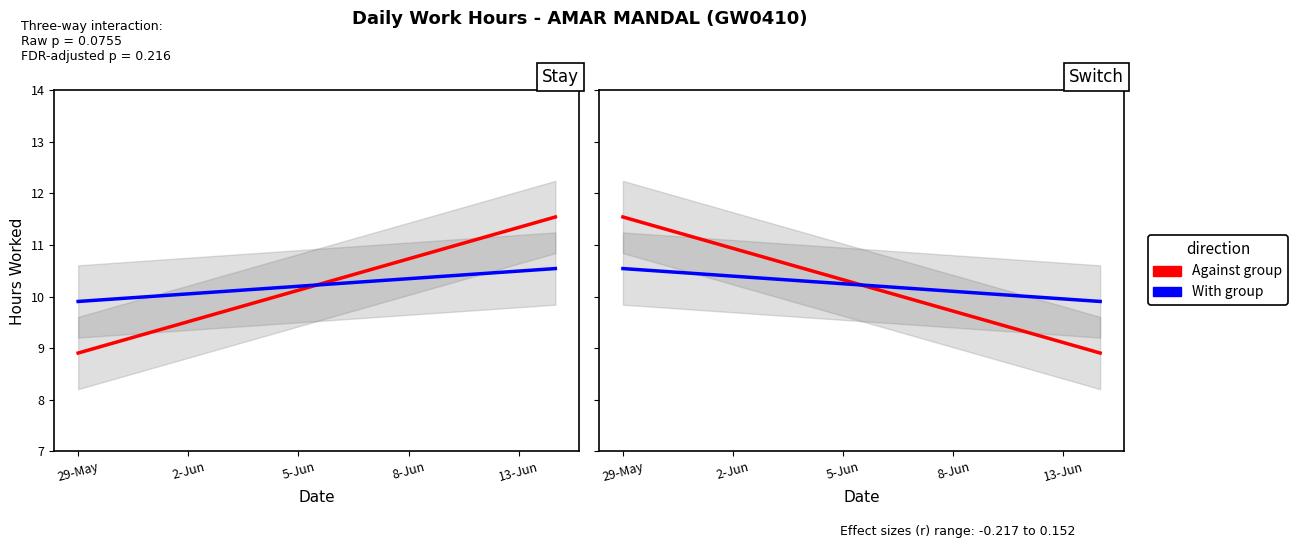

What is the sum of all With group values?

143.2